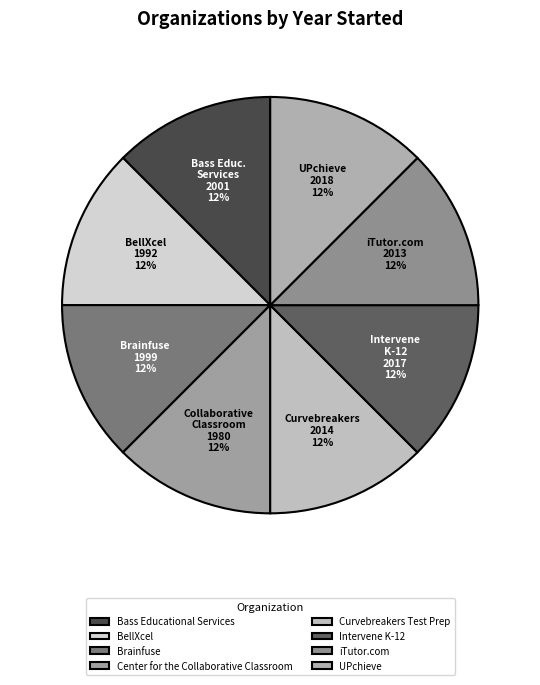

What percentage is the Brainfuse slice, to the nearest percent?

12%